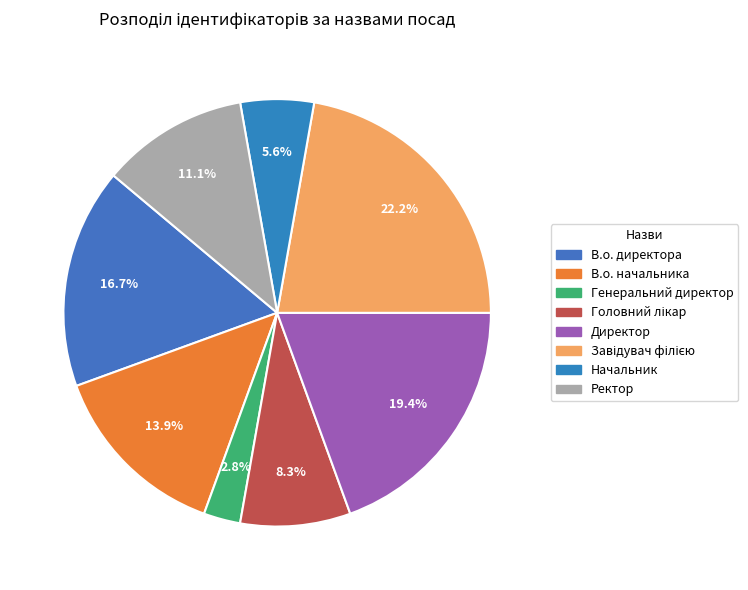

Count the number of slices in the pie.

8